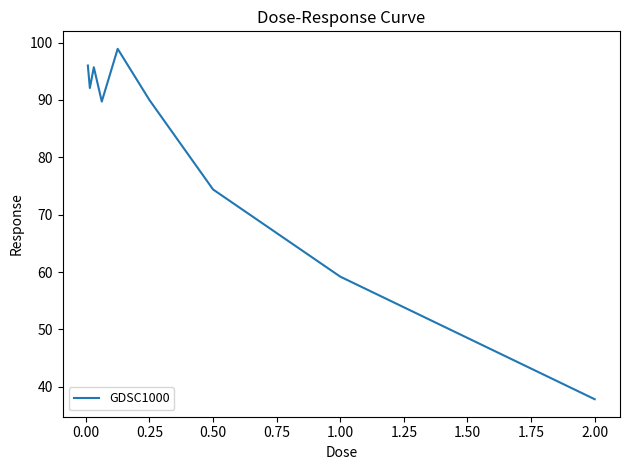

What is the smallest value displayed?

37.8